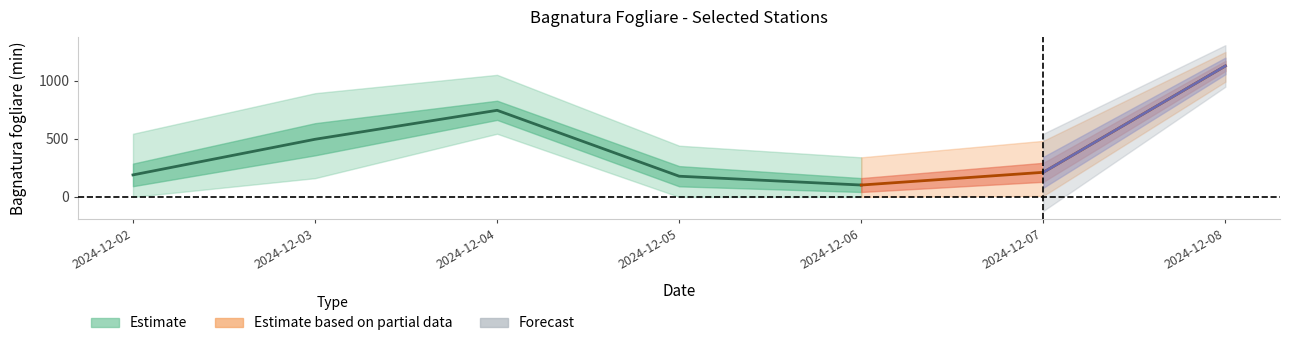

Which category has the highest value in the Carinola 13 series?

2024-12-08